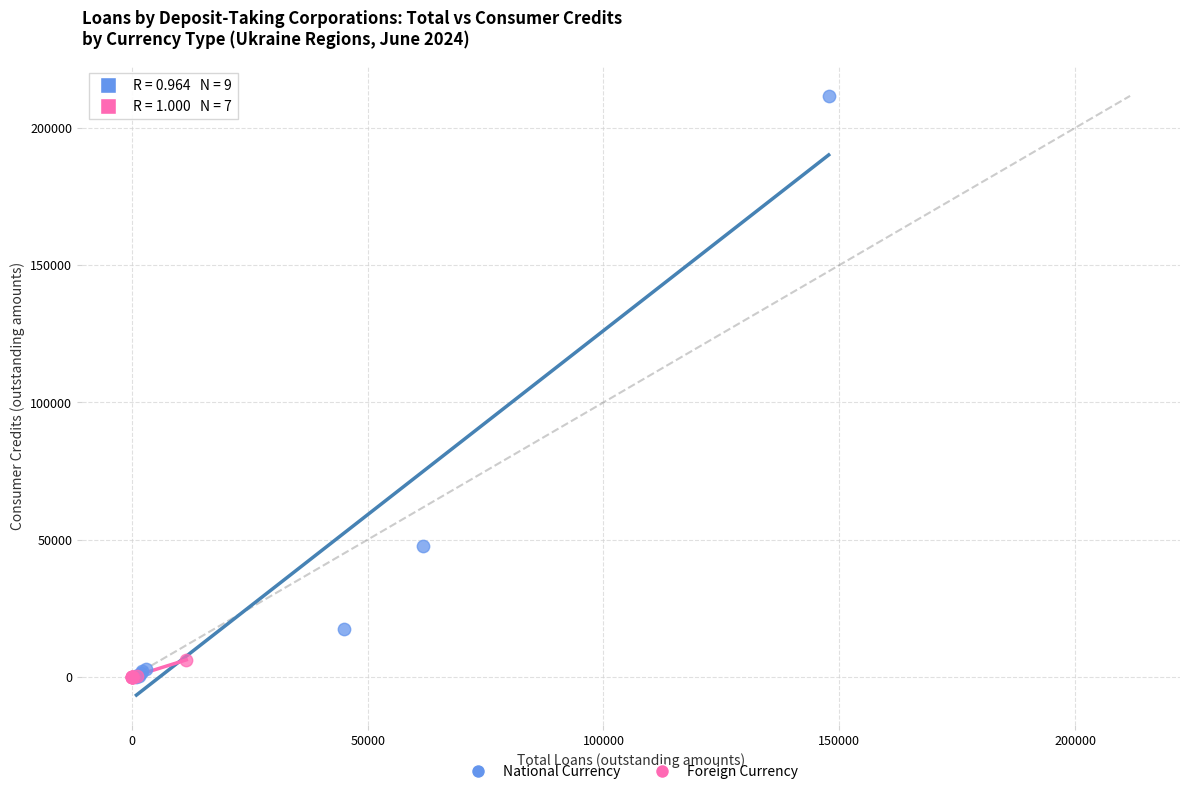

Which series has the widest spread of Y values?

National Currency